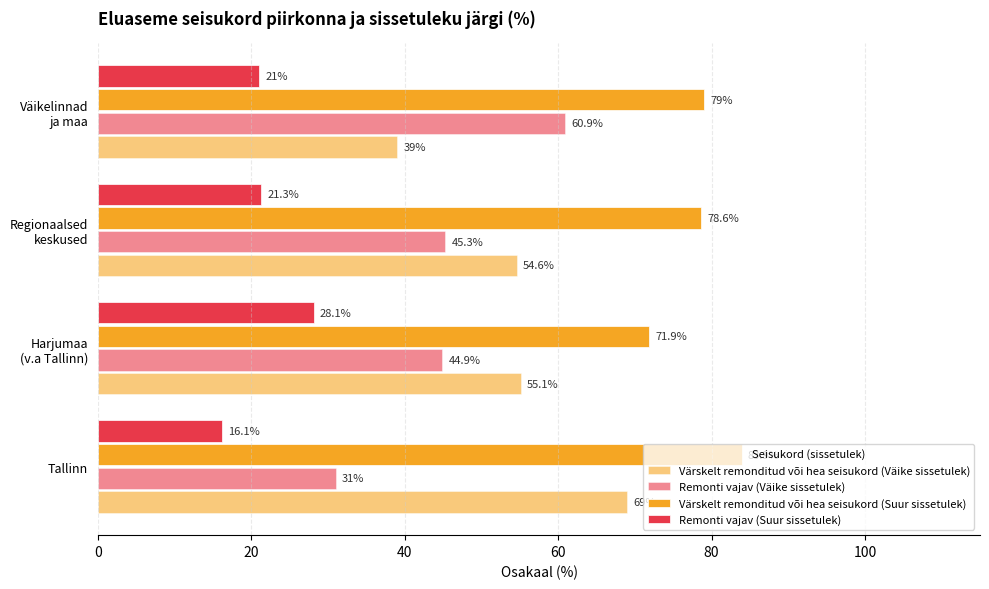

Rank the series by their maximum value, from lowest to highest.

Remonti vajav (Suur sissetulek), Remonti vajav (Väike sissetulek), Värskelt remonditud või hea seisukord (Väike sissetulek), Värskelt remonditud või hea seisukord (Suur sissetulek)